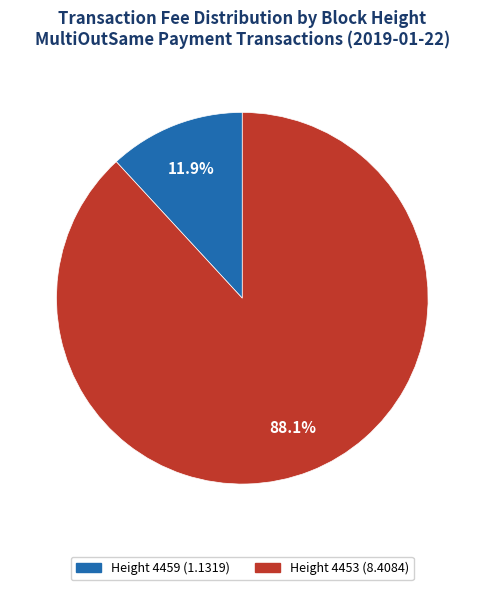

To the nearest percent, what is the difference between the Height 4459 and Height 4453 slice percentages?

76%